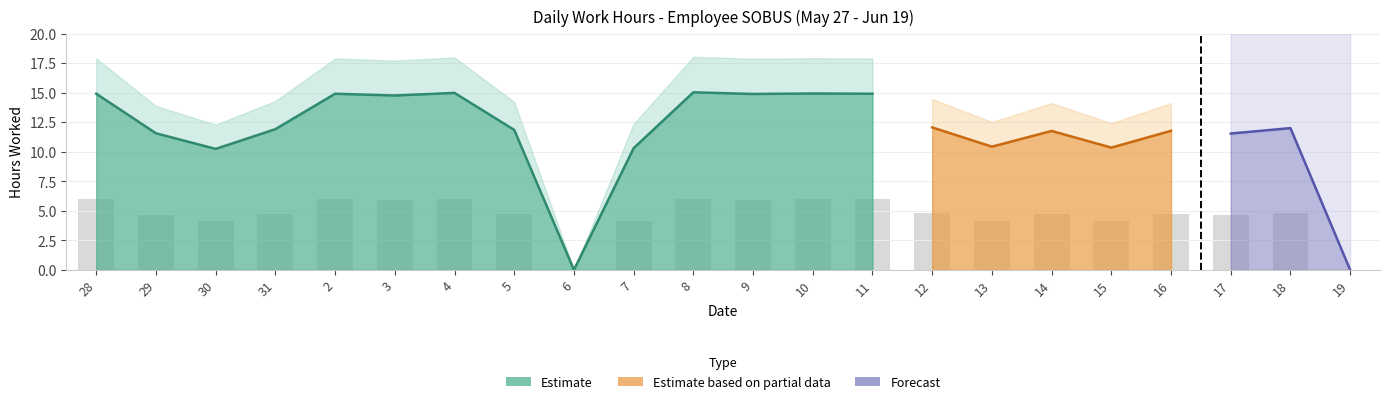

Is it true that the value at 3 is 5.9?

True